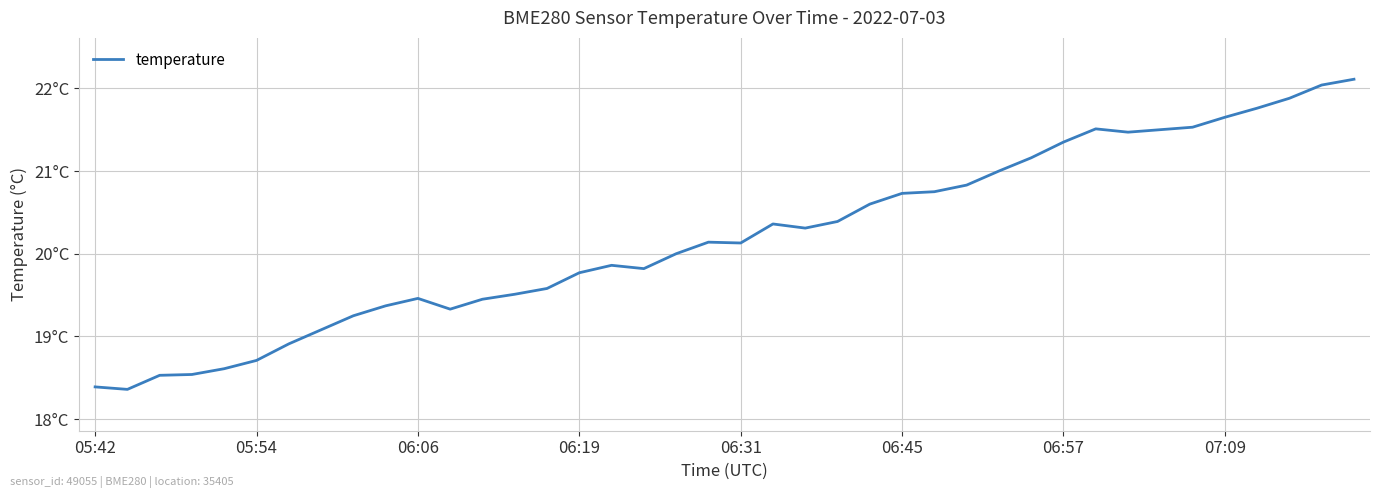

Is this an area chart (filled region under the line)?

No